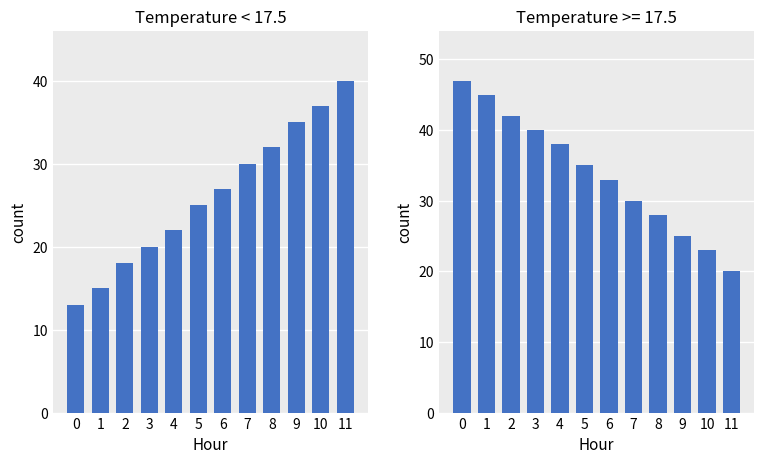

List the labels in order of value, largest first.

11, 10, 9, 8, 7, 6, 5, 4, 3, 2, 1, 0